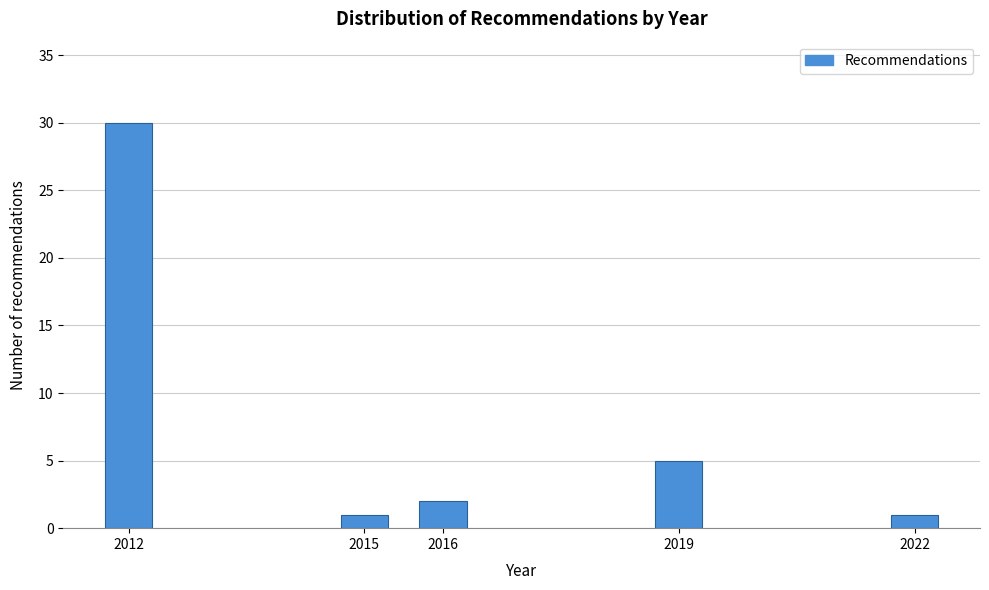

Reading left to right, what are all the values shown in this chart?

2012=30	2015=1	2016=2	2019=5	2022=1